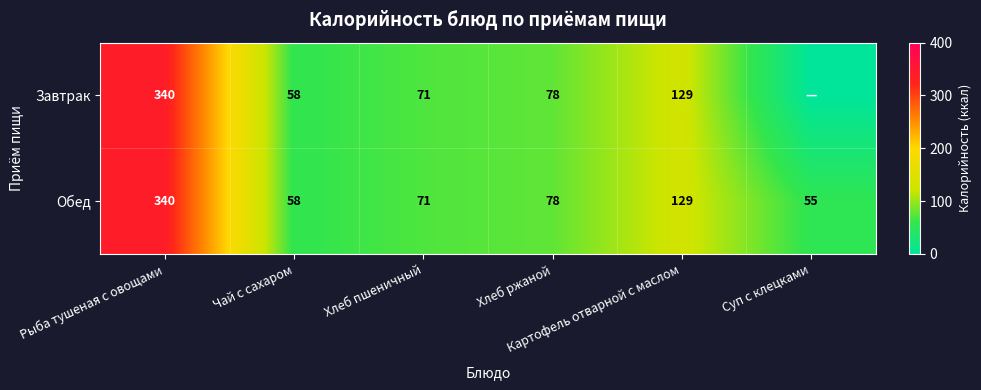

What is the difference between the maximum and minimum values in the Обед series?

285